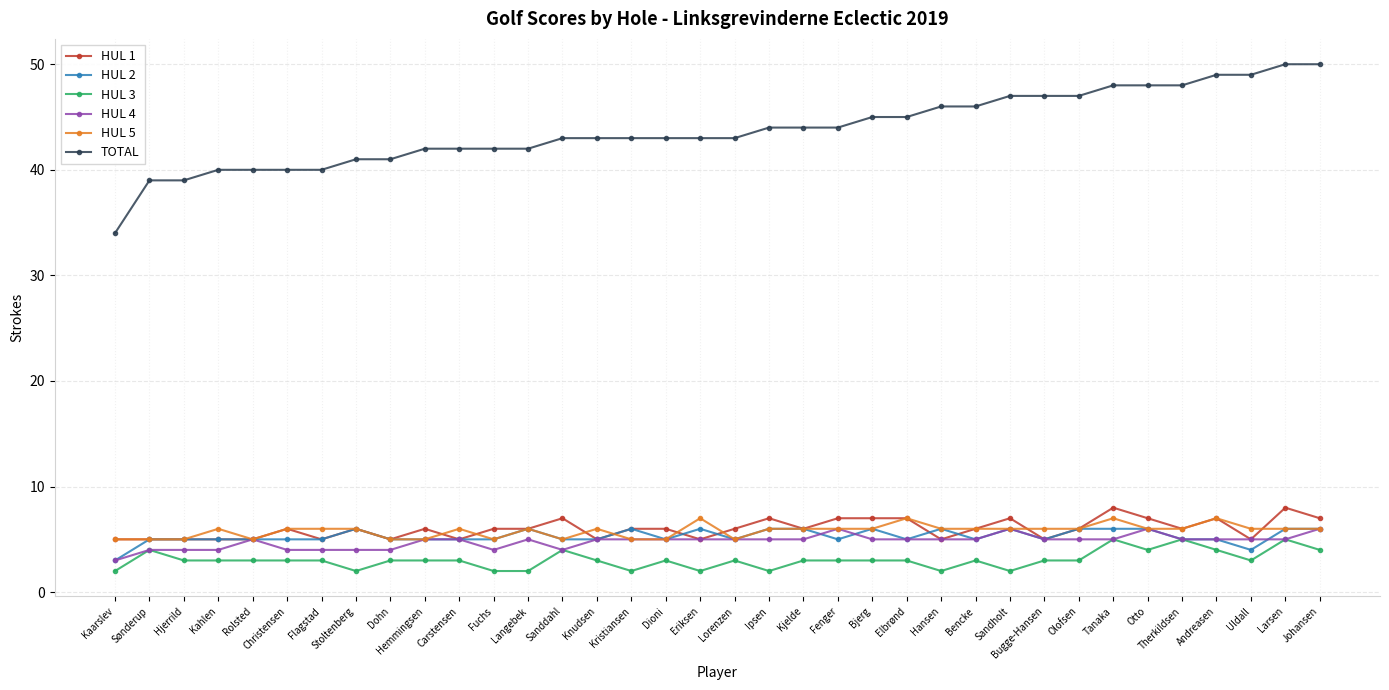

The HUL 5 series shows 7 at Dioni. True or false?

False